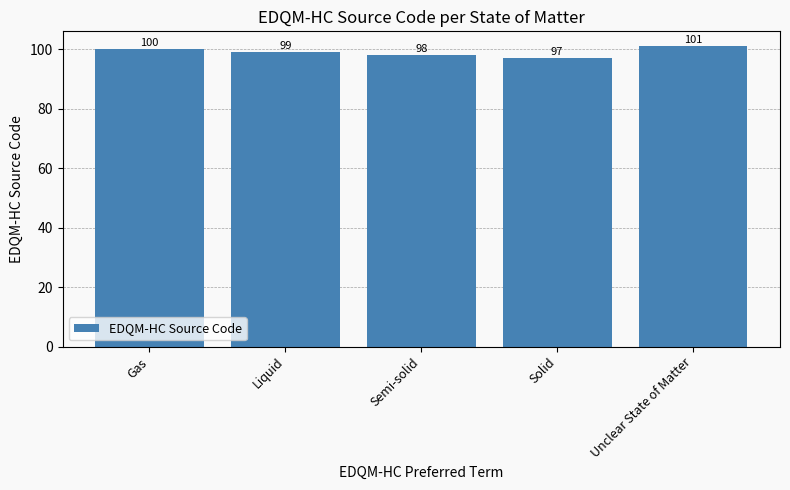

Which has a higher value, Semi-solid or Liquid?

Liquid